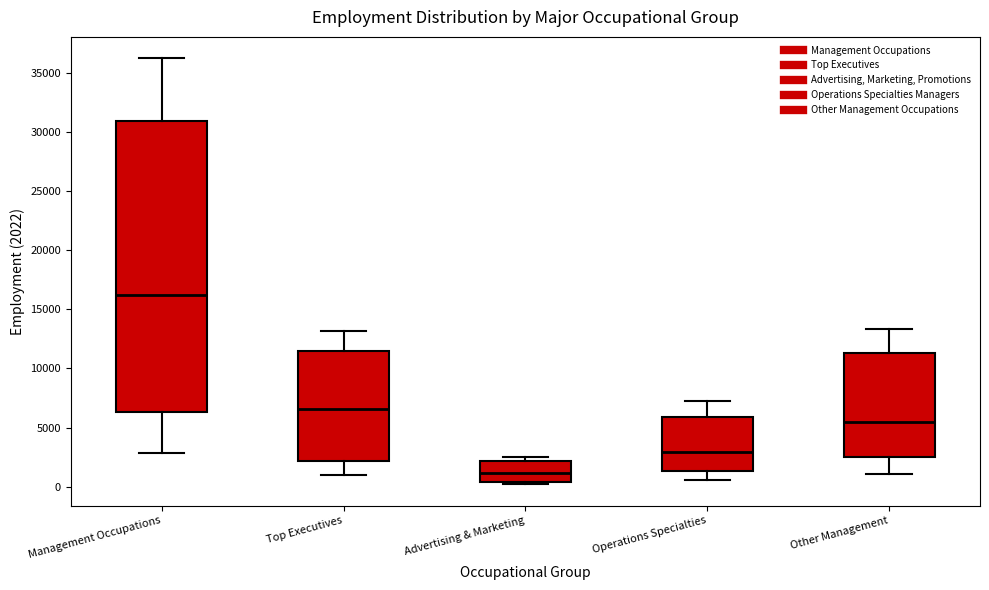

Where does the median line of the box for Advertising & Marketing sit on the y-axis? The values are not printed on the chart, so give them approximately, as read against the axis.

1000